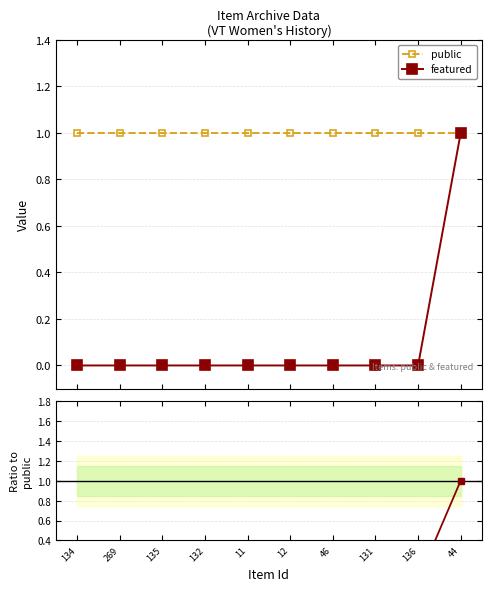

What is the spread (max minus min) of values at 136?

1